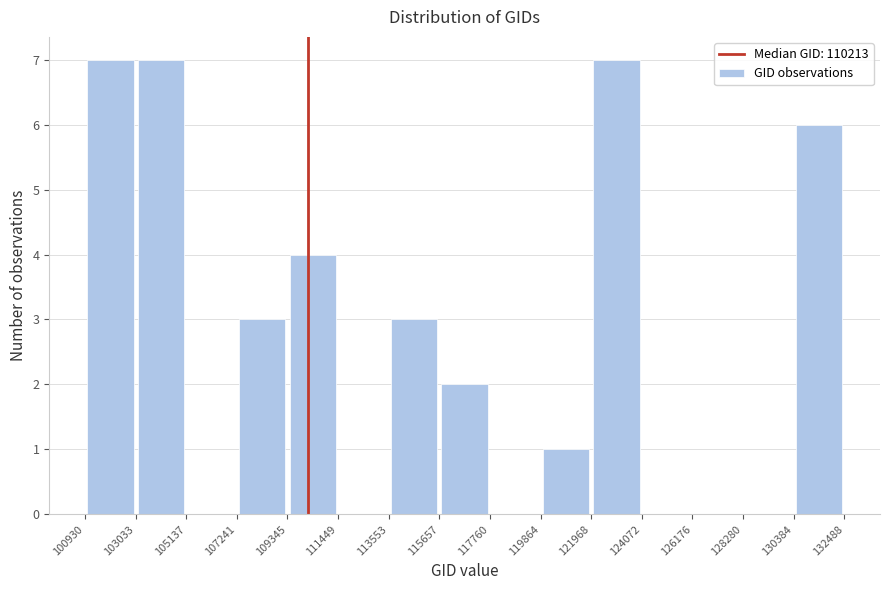

How tall is the bar that spans 115657 to 117760 on the x-axis? The values are not printed on the chart, so give them approximately, as read against the axis.

2